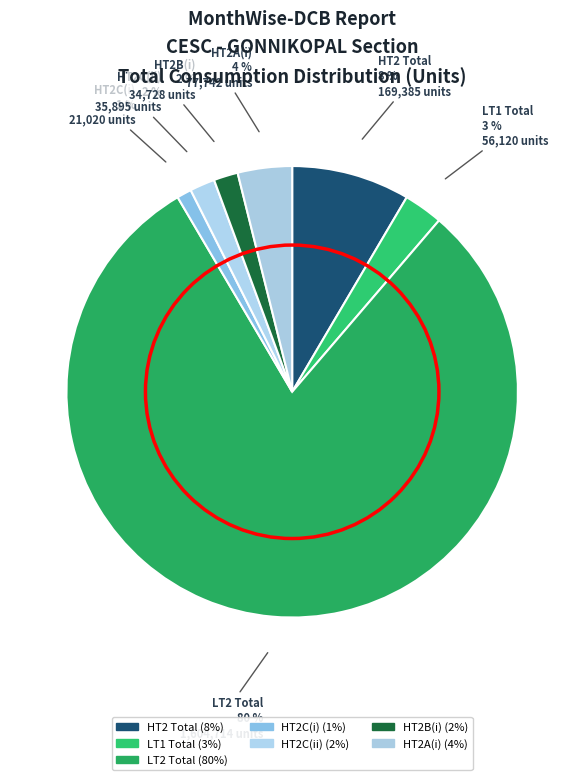

How many segments does this pie chart have?

7